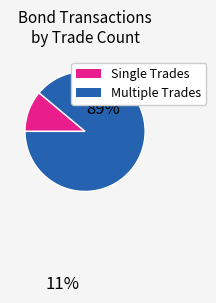

Is there a majority slice in this chart?

Yes